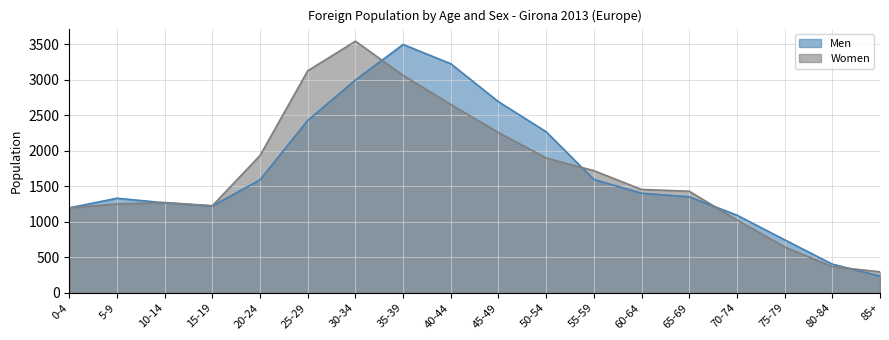

Which series has the widest spread of values?

Men